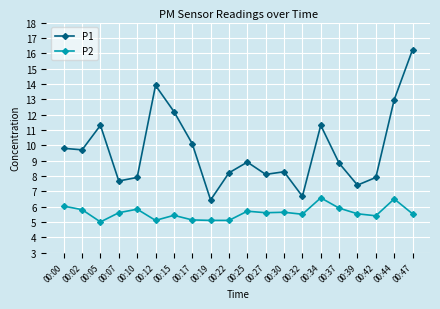

True or false: P1 has more than 2 interior local peaks.

True